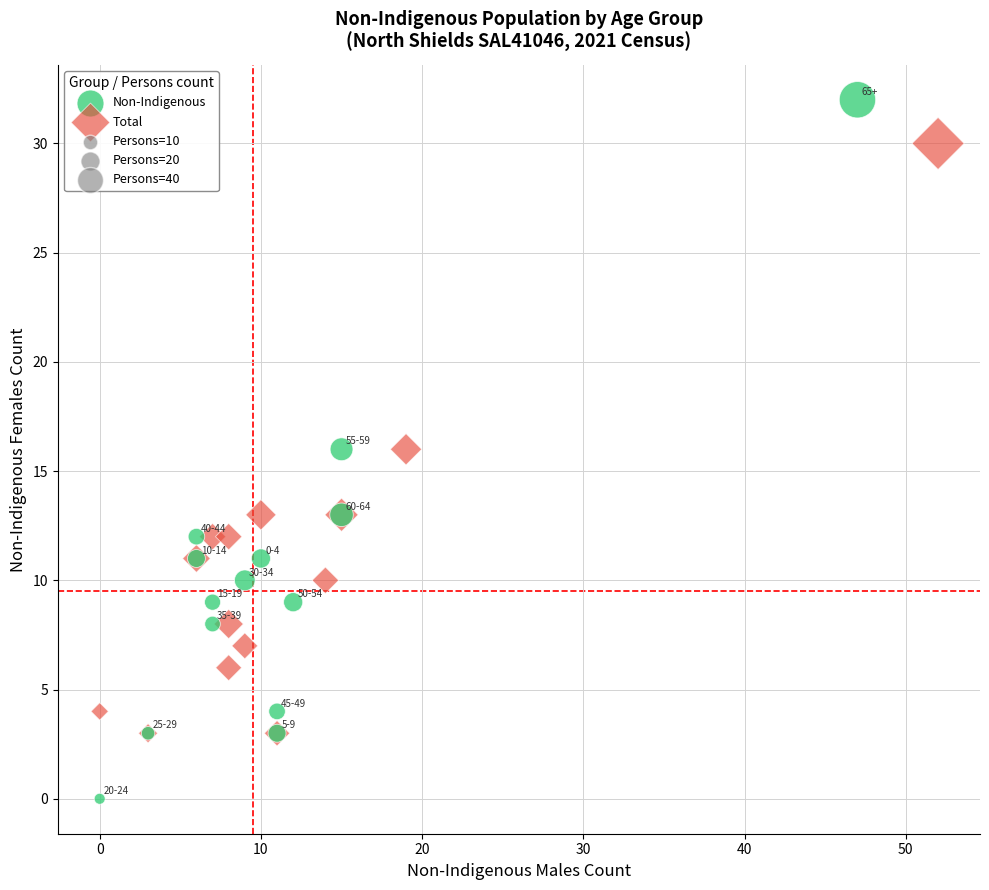

Which series reaches the maximum Y coordinate?

Non-Indigenous